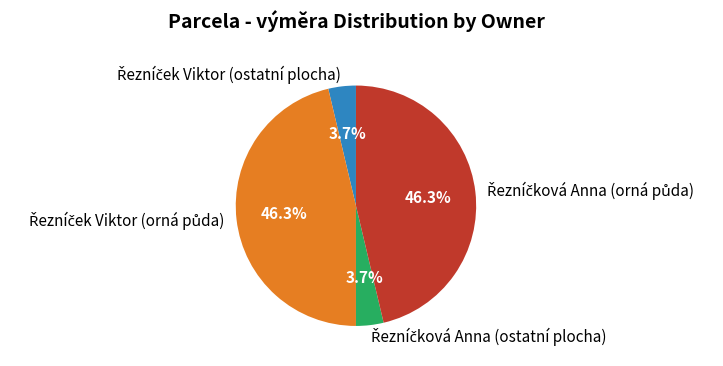

Does any single category account for the majority?

No